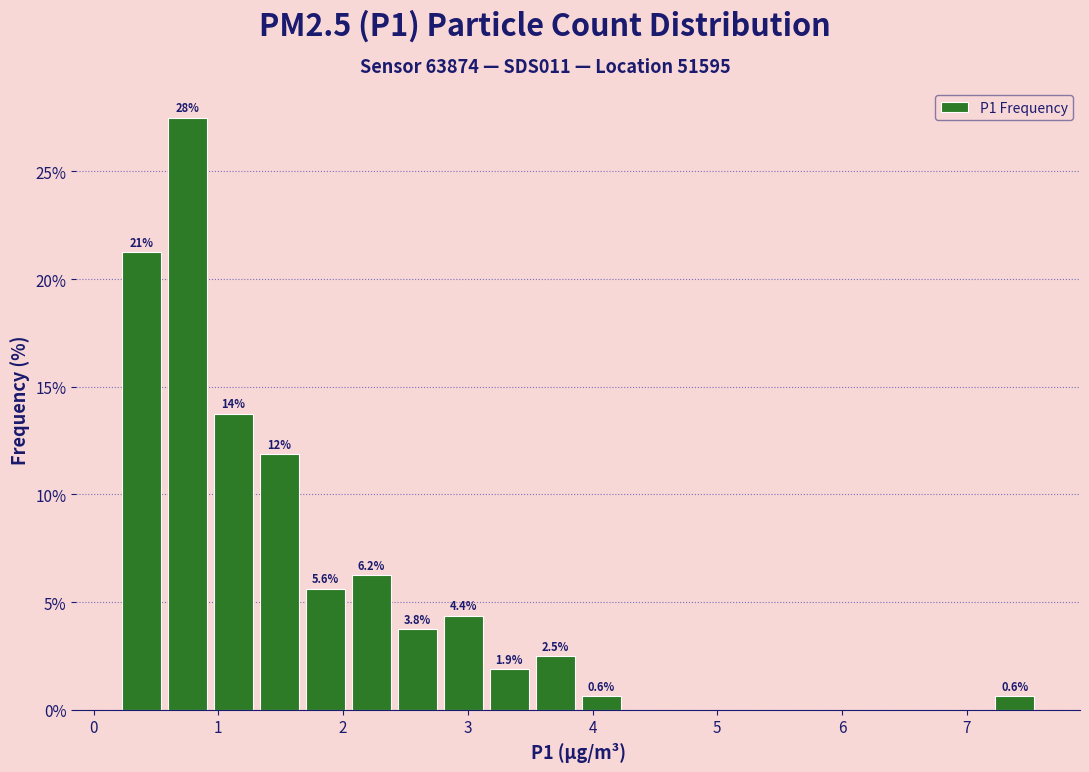

Read against the x-axis, roughly where is the centre of the tallest bar?

0.8